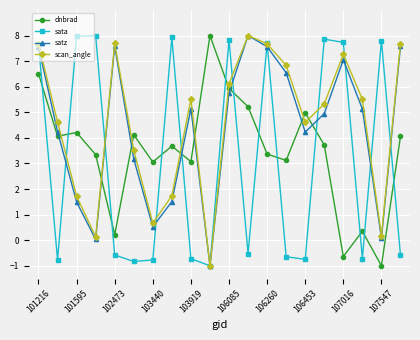

In scan_angle, how many points are lower than both neighbors (excluding endpoints)?

5